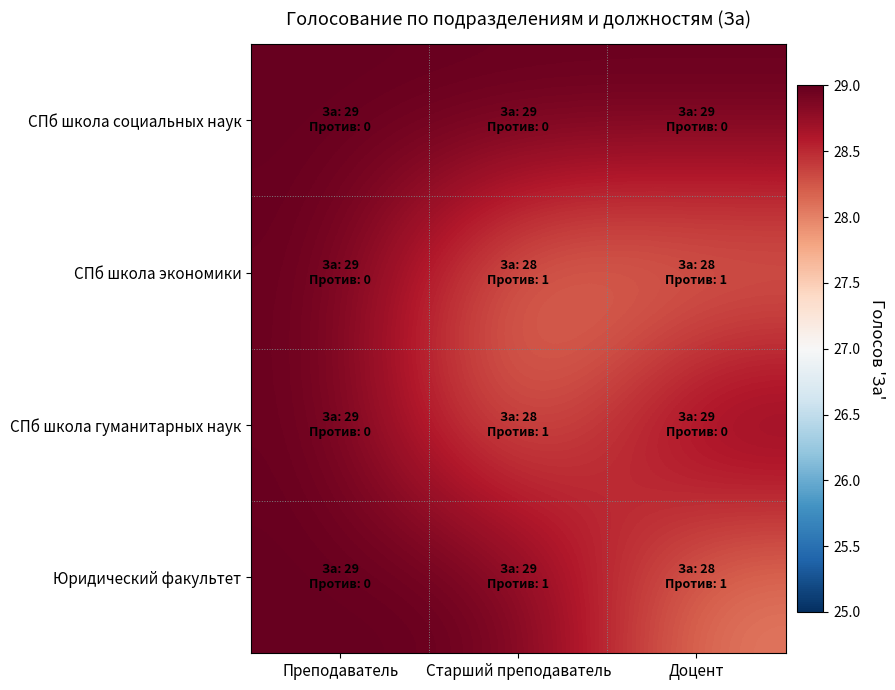

What is the maximum value shown in the chart?

29